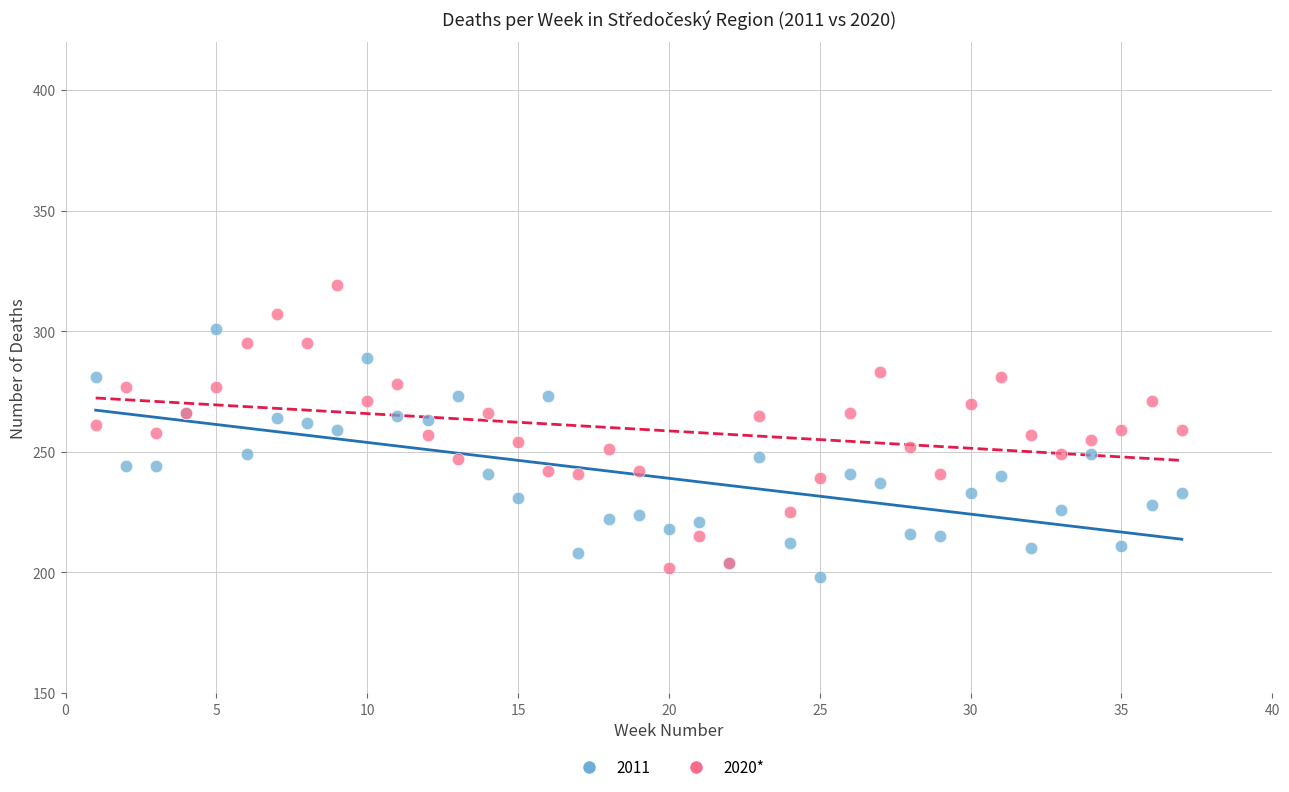

Which series contains the highest Y value?

2020*